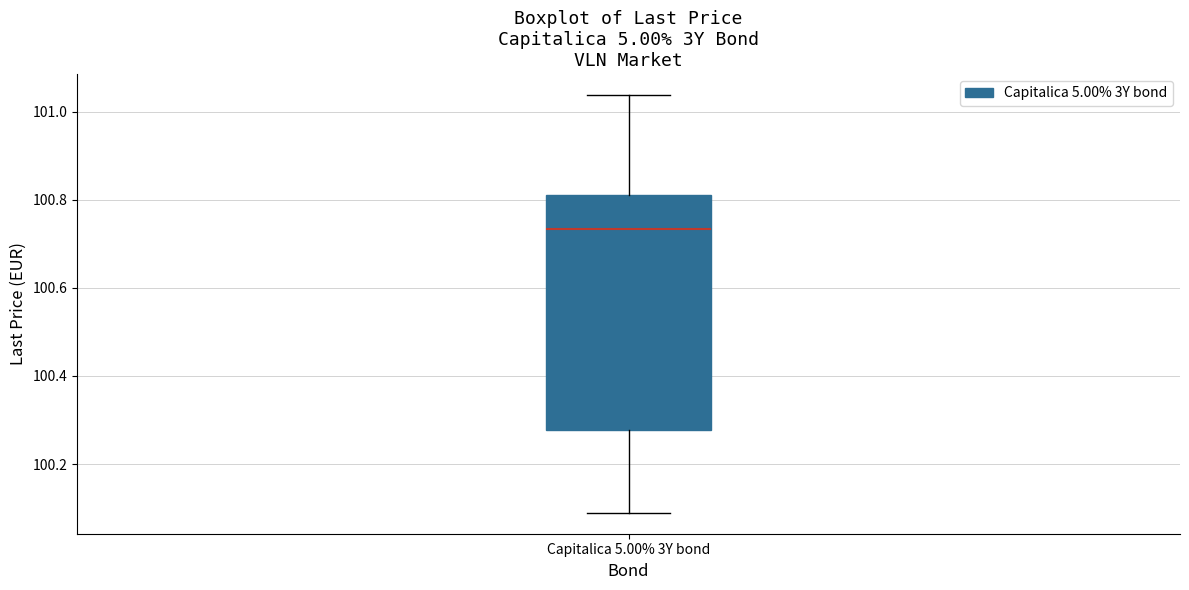

Where does the lower whisker of the box for Capitalica 5.00% 3Y bond end on the y-axis? The values are not printed on the chart, so give them approximately, as read against the axis.

100.08